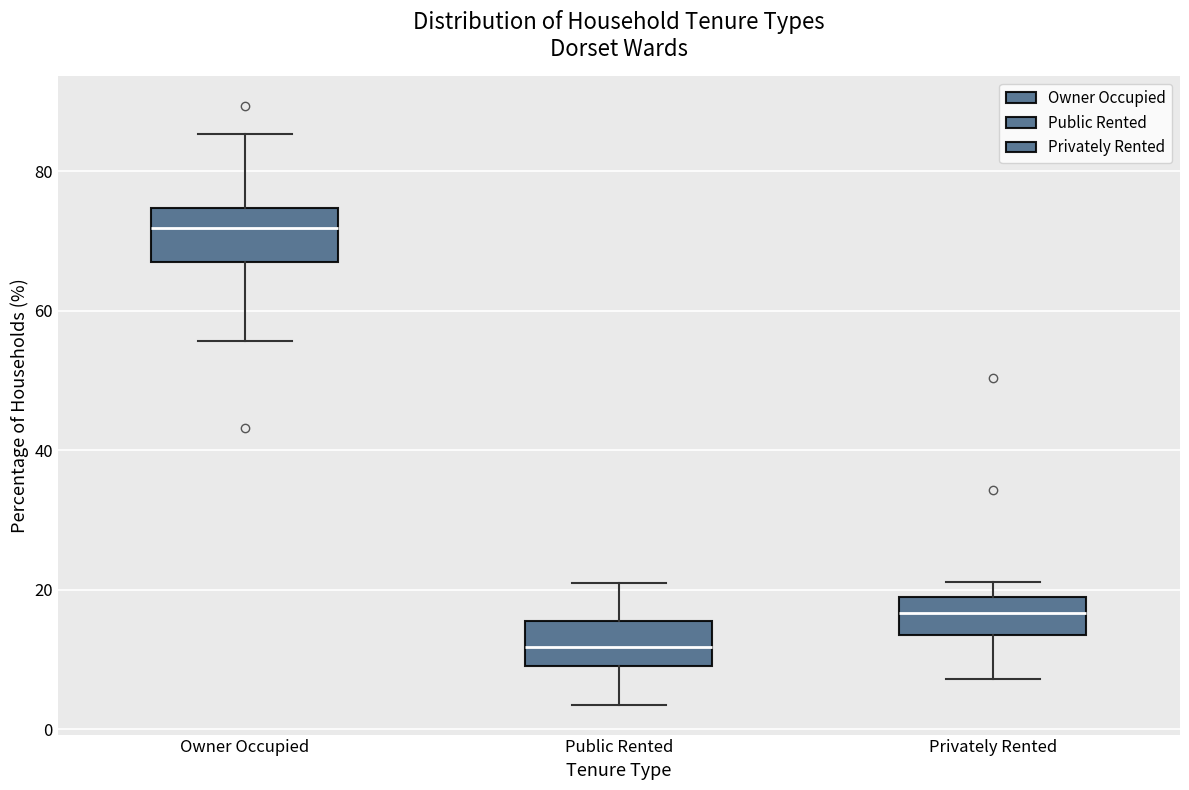

Reading left to right, read every box against the y-axis: the position of its median line, the range the box covers, and the ends of its whiskers. The values are not printed on the chart, so give them approximately, as read against the axis.

Owner Occupied: median 72, box 68 to 74, whiskers 56 to 86
Public Rented: median 12, box 10 to 16, whiskers 4 to 20
Privately Rented: median 16, box 14 to 20, whiskers 8 to 22